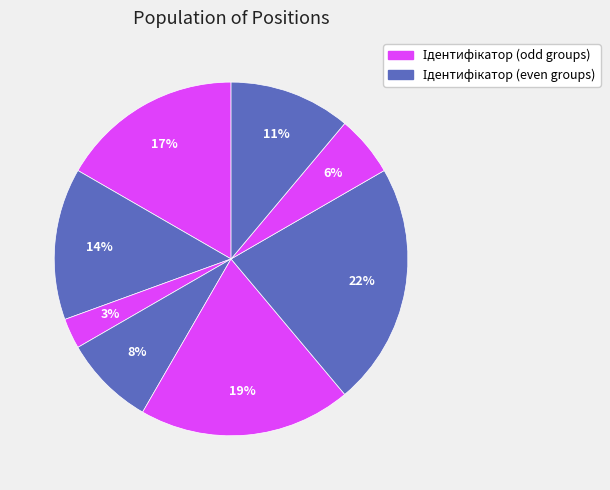

Is there any slice that represents more than half of the pie?

No